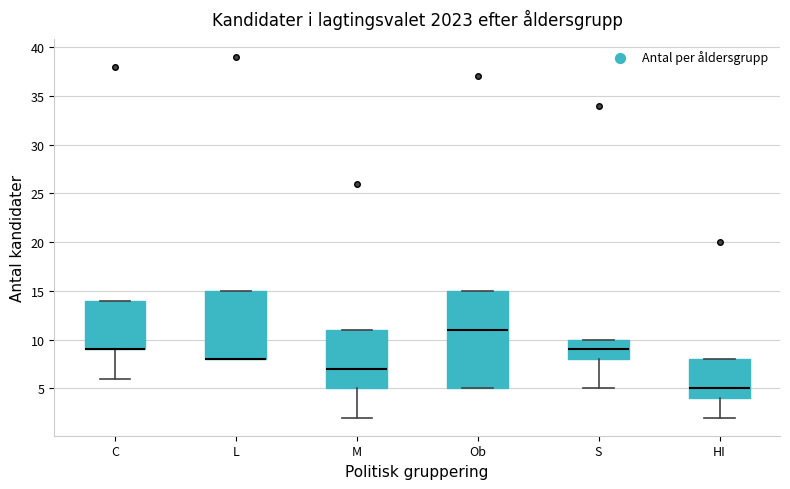

Where does the lower whisker of the box for C end on the y-axis? The values are not printed on the chart, so give them approximately, as read against the axis.

6